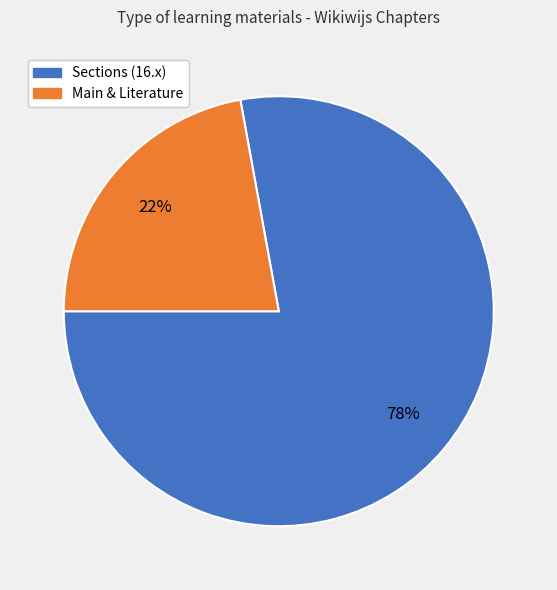

Do Main & Literature and Sections (16.x) together represent more than half of the pie?

Yes